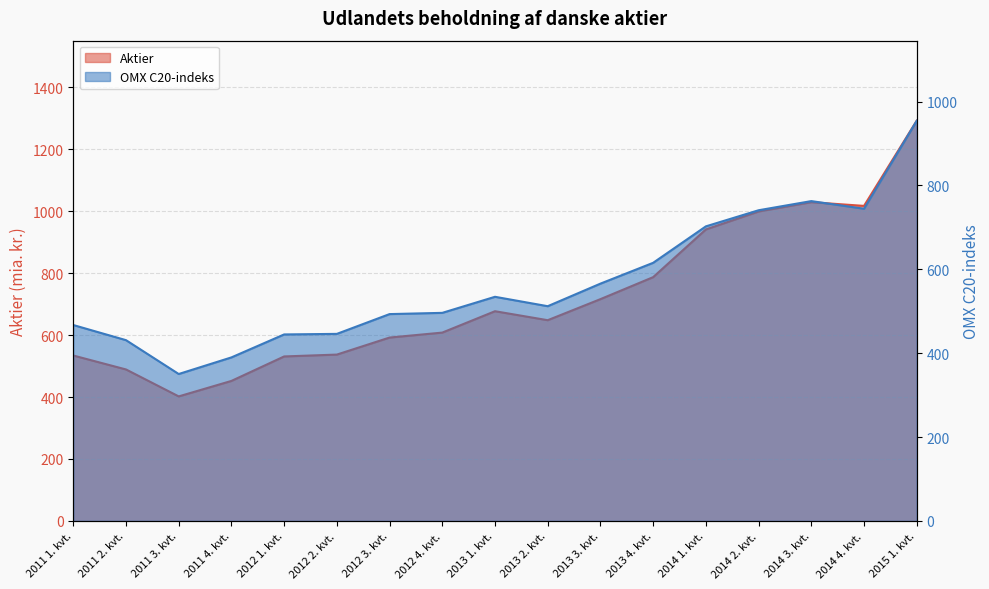

What is the lowest value of the OMX C20-indeks series?

350.3